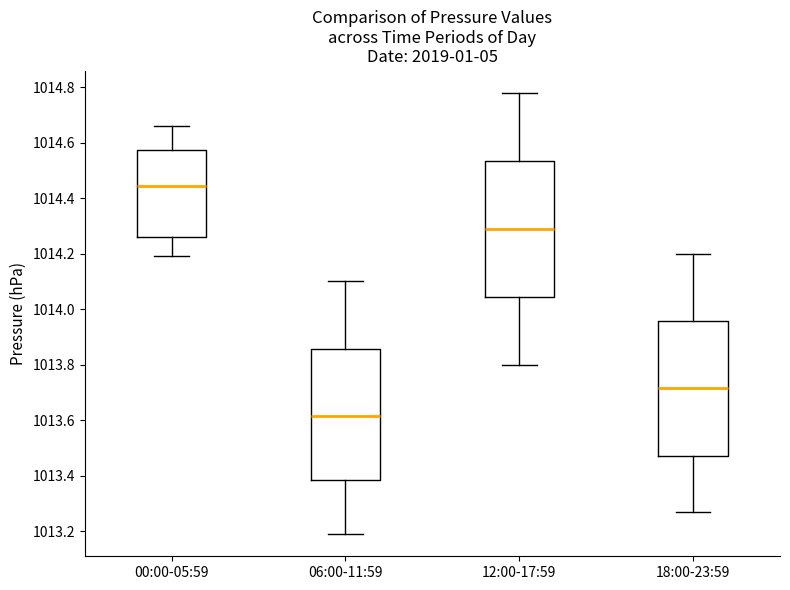

Reading left to right, read every box against the y-axis: the position of its median line, the range the box covers, and the ends of its whiskers. The values are not printed on the chart, so give them approximately, as read against the axis.

00:00-05:59: median 1014.44, box 1014.26 to 1014.58, whiskers 1014.20 to 1014.66
06:00-11:59: median 1013.62, box 1013.38 to 1013.86, whiskers 1013.20 to 1014.10
12:00-17:59: median 1014.30, box 1014.04 to 1014.54, whiskers 1013.80 to 1014.78
18:00-23:59: median 1013.72, box 1013.48 to 1013.96, whiskers 1013.28 to 1014.20